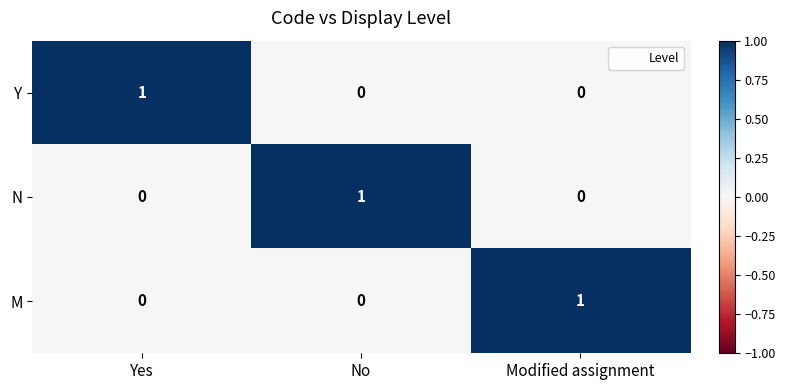

How many data points does each series have?

3